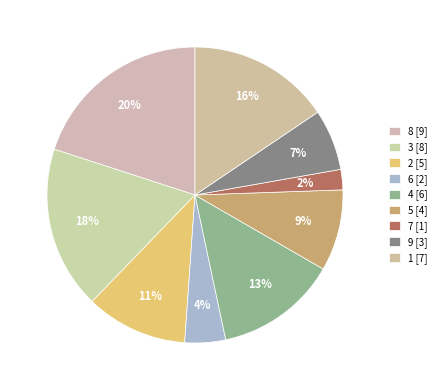

Between 1 and 9, which is larger?

1